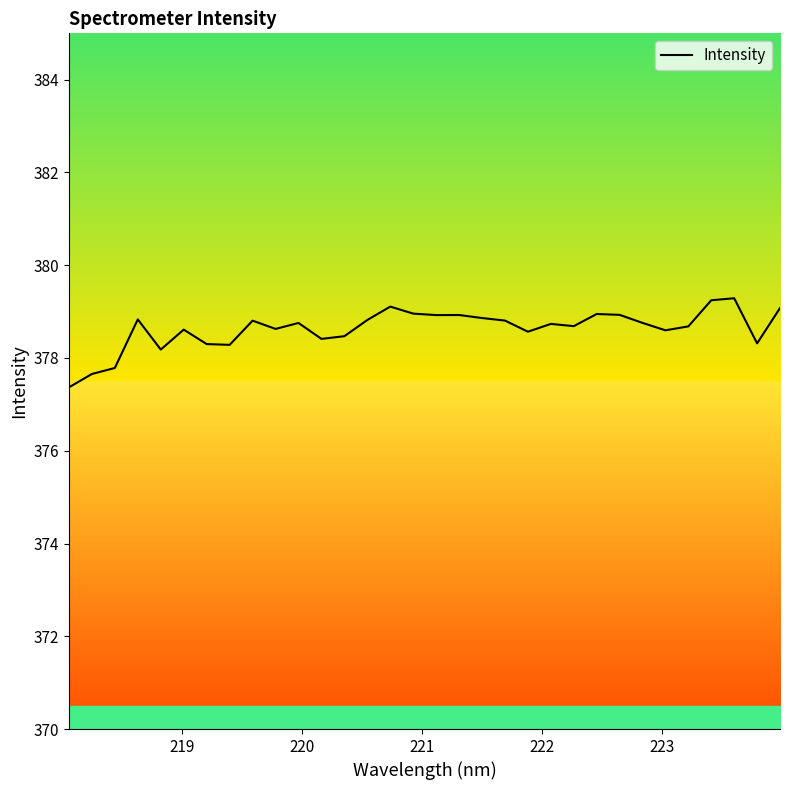

What is the maximum value shown in the chart?

379.3